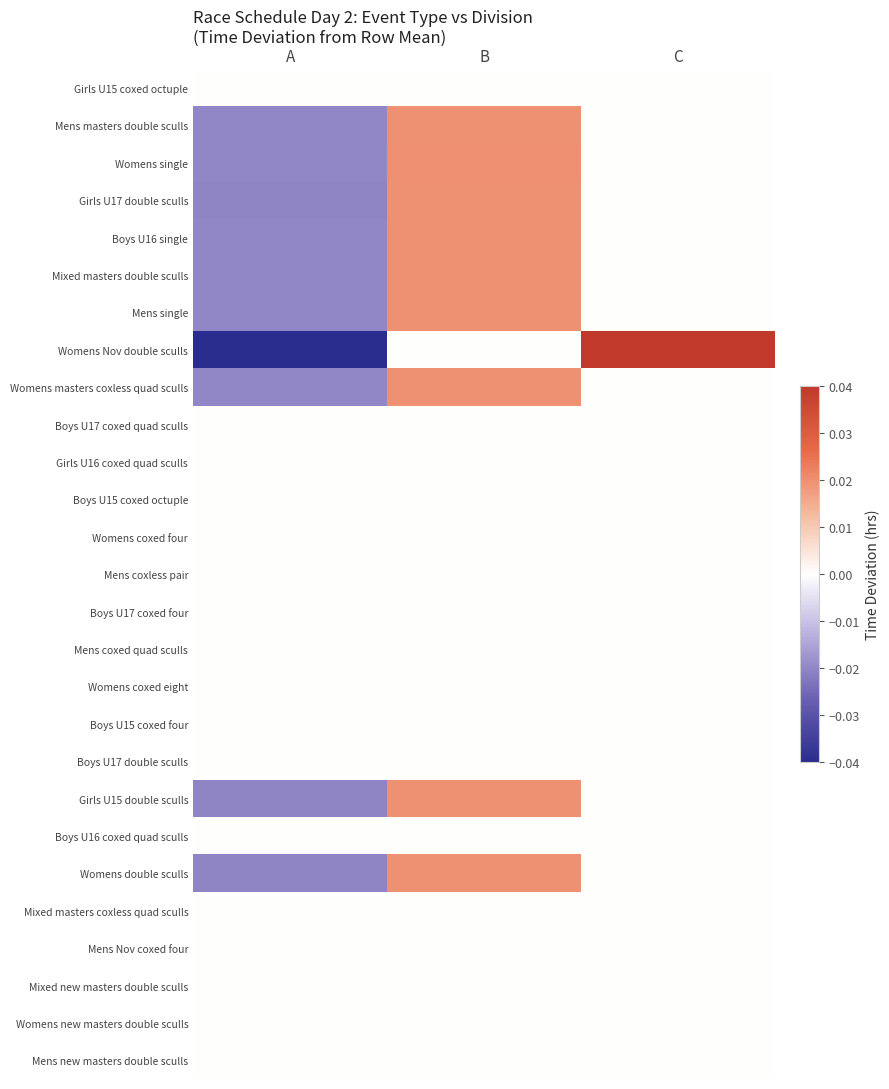

Which label corresponds to the smallest value in the chart?

A